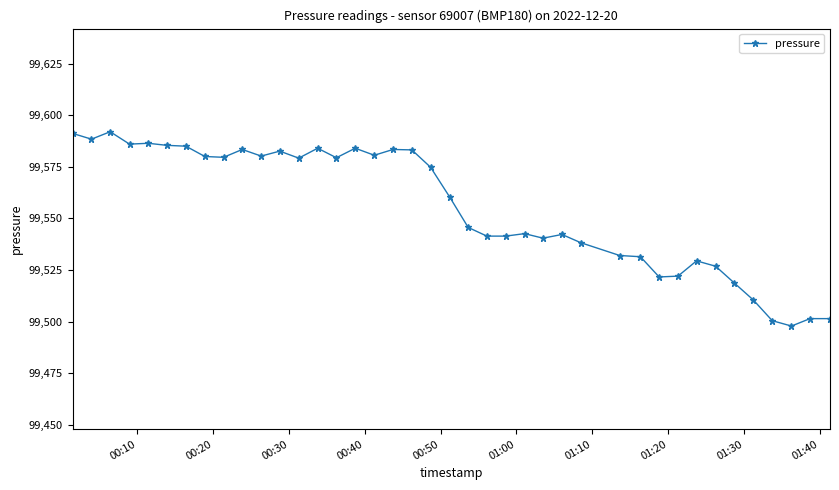

What is the value of the 33rd point from the left?

99529.4